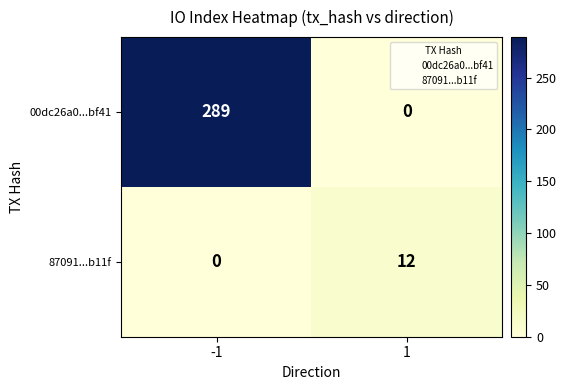

What is the spread (max minus min) of values at -1?

289